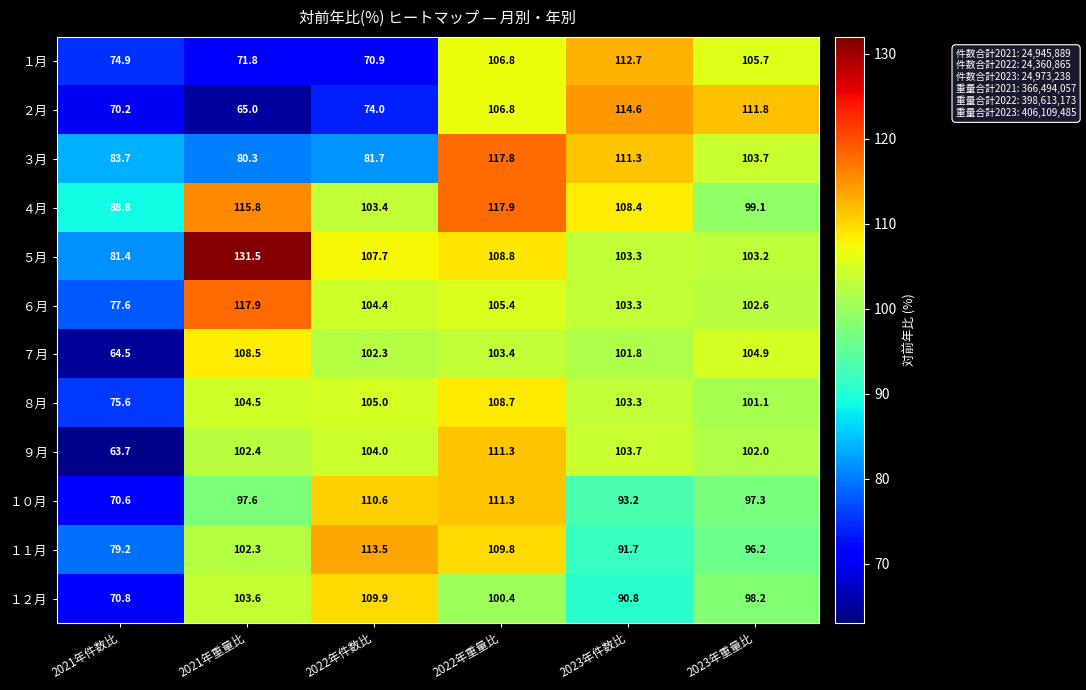

What is the difference between the ８月 values at 2022年件数比 and 2023年件数比?

1.7